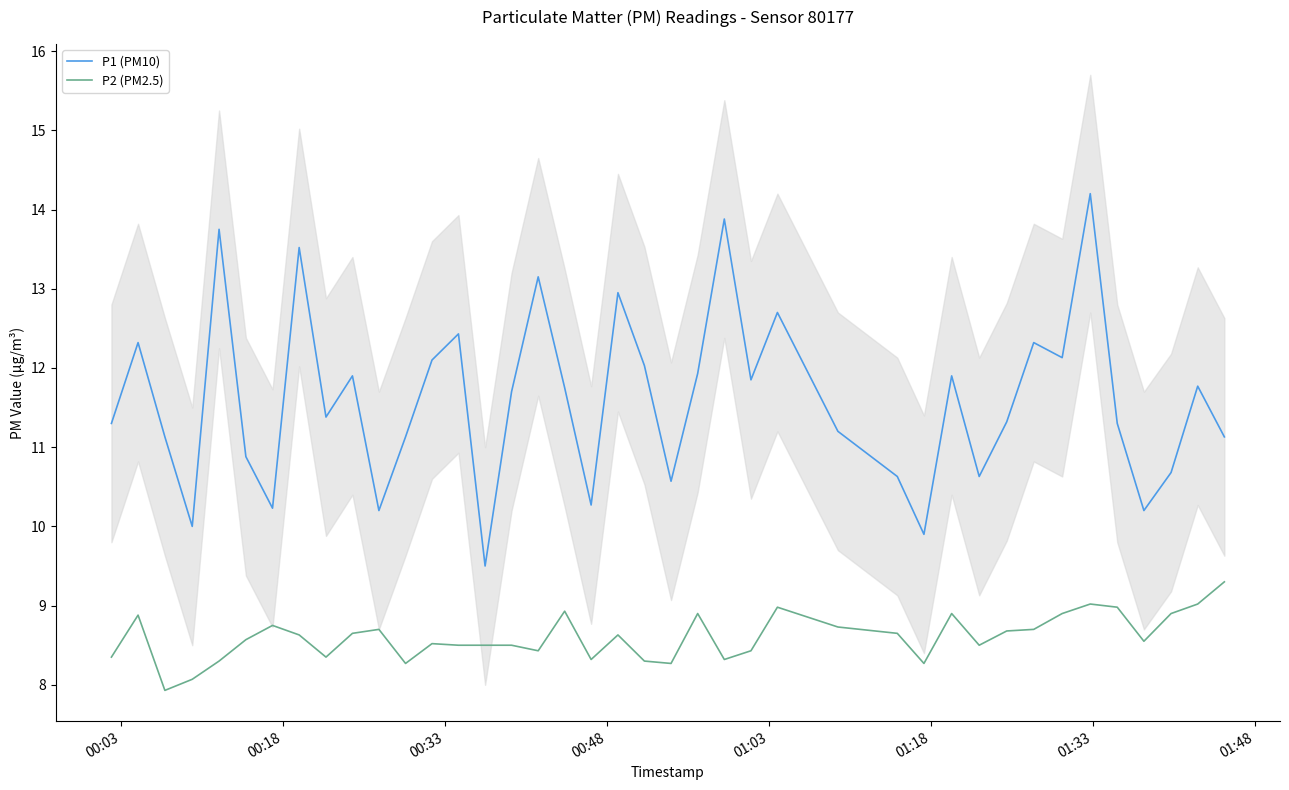

True or false: P2 (PM2.5) and P1 (PM10) cross at least once.

False